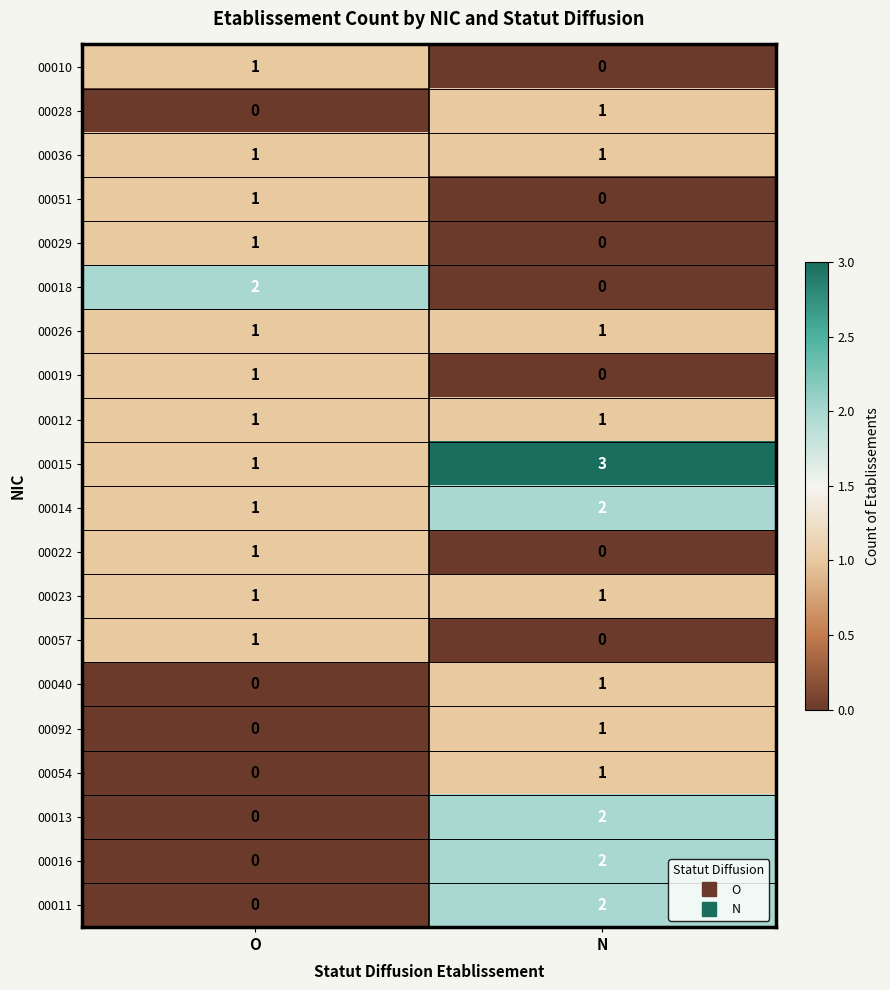

Which category has the lowest value in the 00016 series?

O